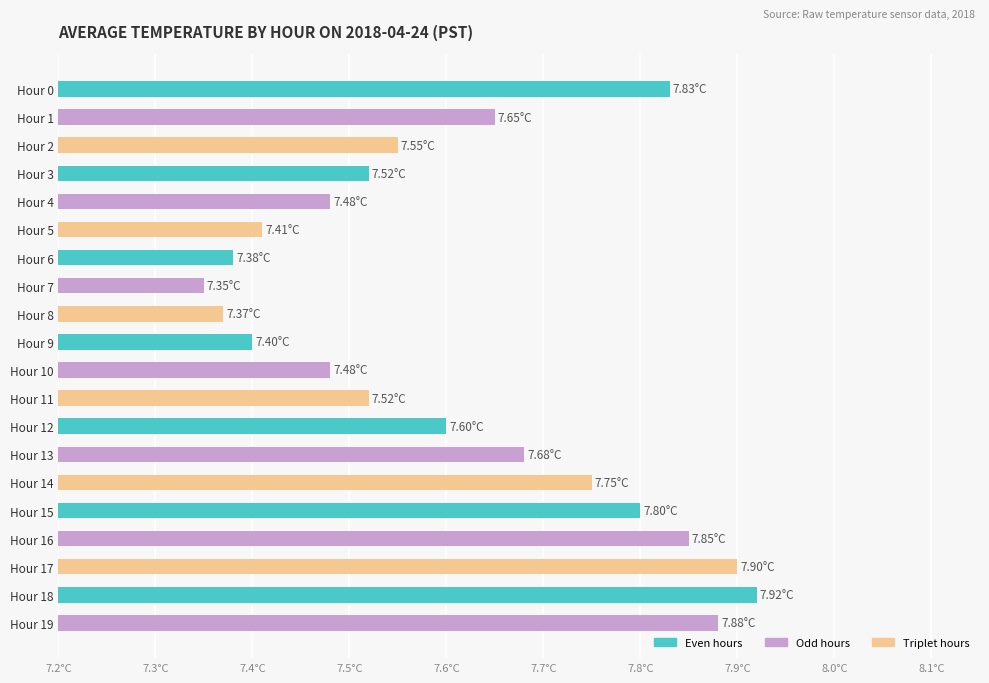

Which category has the lowest value across all series?

Hour 7